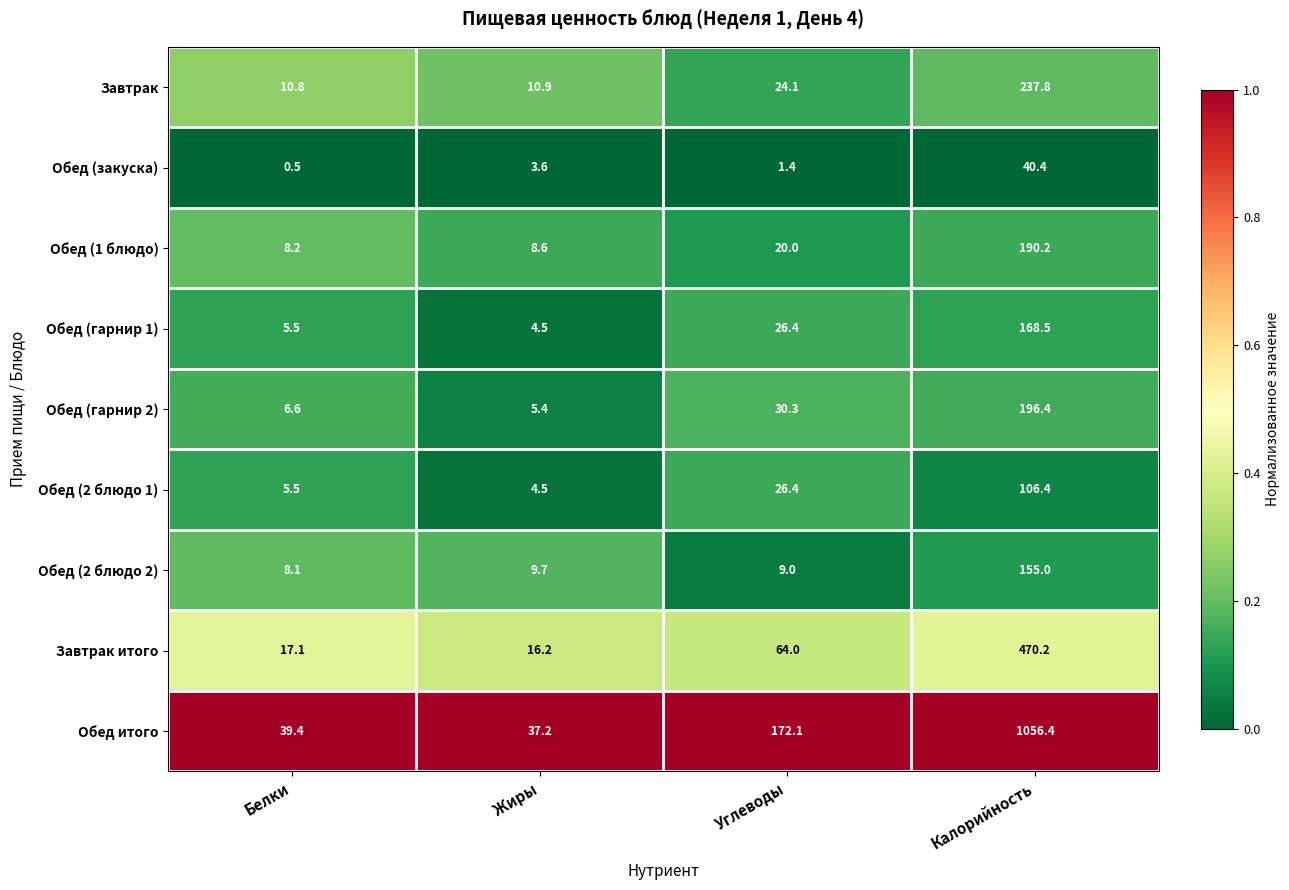

Which series changed the most between Белки and Углеводы?

Обед итого